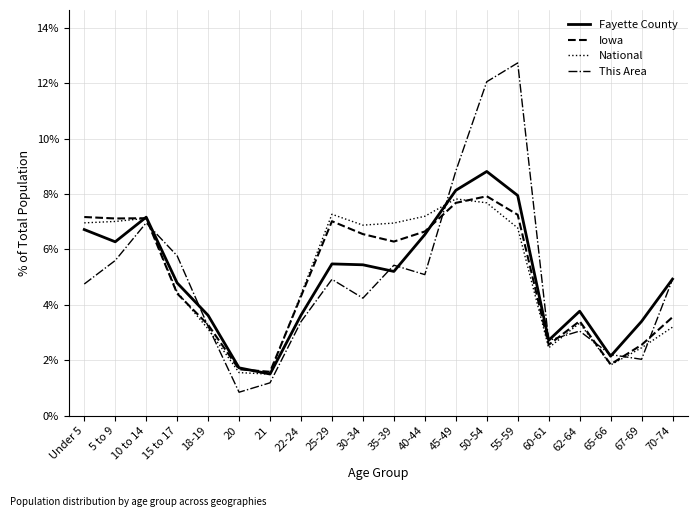

What is the highest value of the National series?

7.8